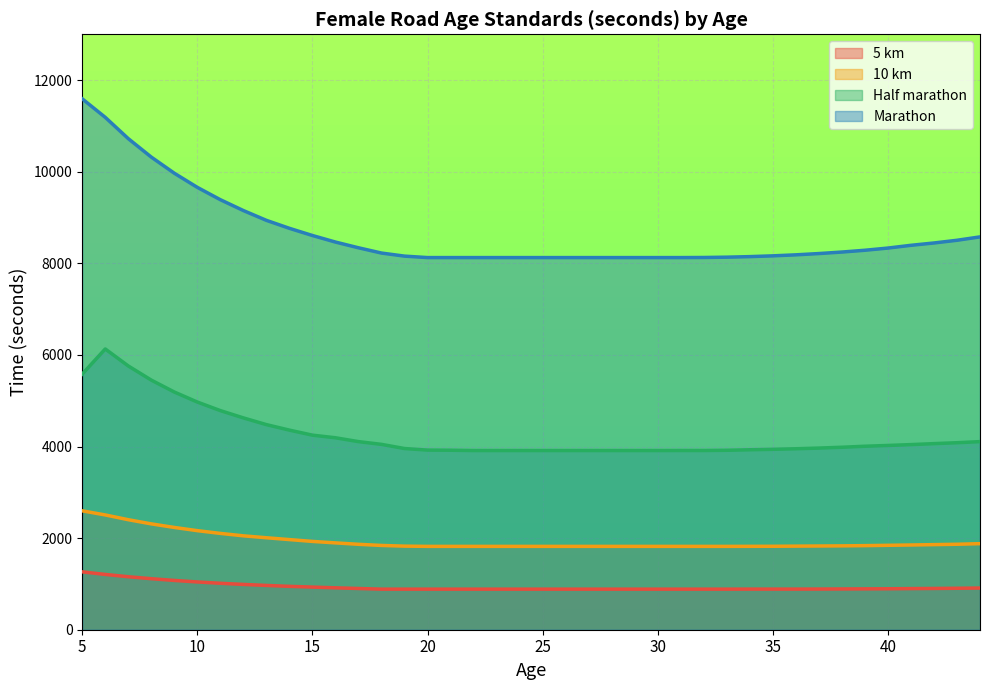

What value does the 5 km series have at 35, to the nearest 50?

900